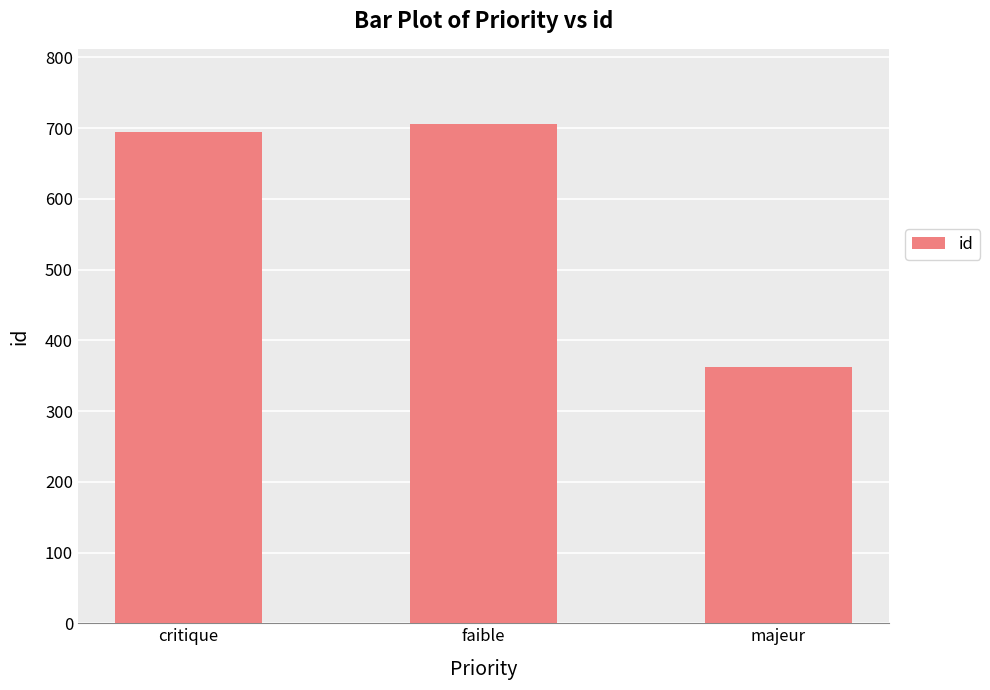

What is the minimum value shown in the chart?

362